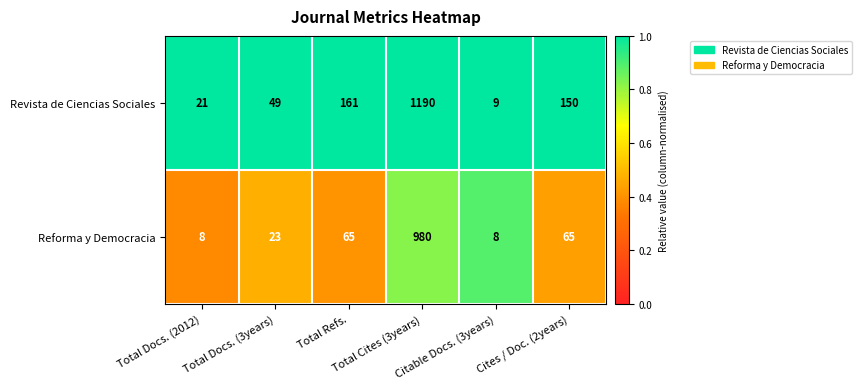

Between Total Refs. and Total Cites (3years), which series saw the biggest shift?

Revista de Ciencias Sociales